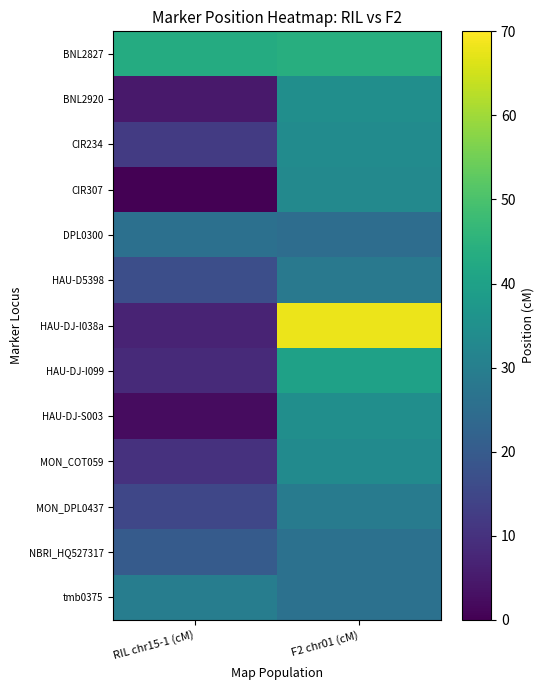

Rank the series at RIL chr15-1 (cM) from highest to lowest value.

BNL2827, tmb0375, DPL0300, NBRI_HQ527317, HAU-D5398, MON_DPL0437, CIR234, MON_COT059, HAU-DJ-I099, HAU-DJ-I038a, BNL2920, HAU-DJ-S003, CIR307